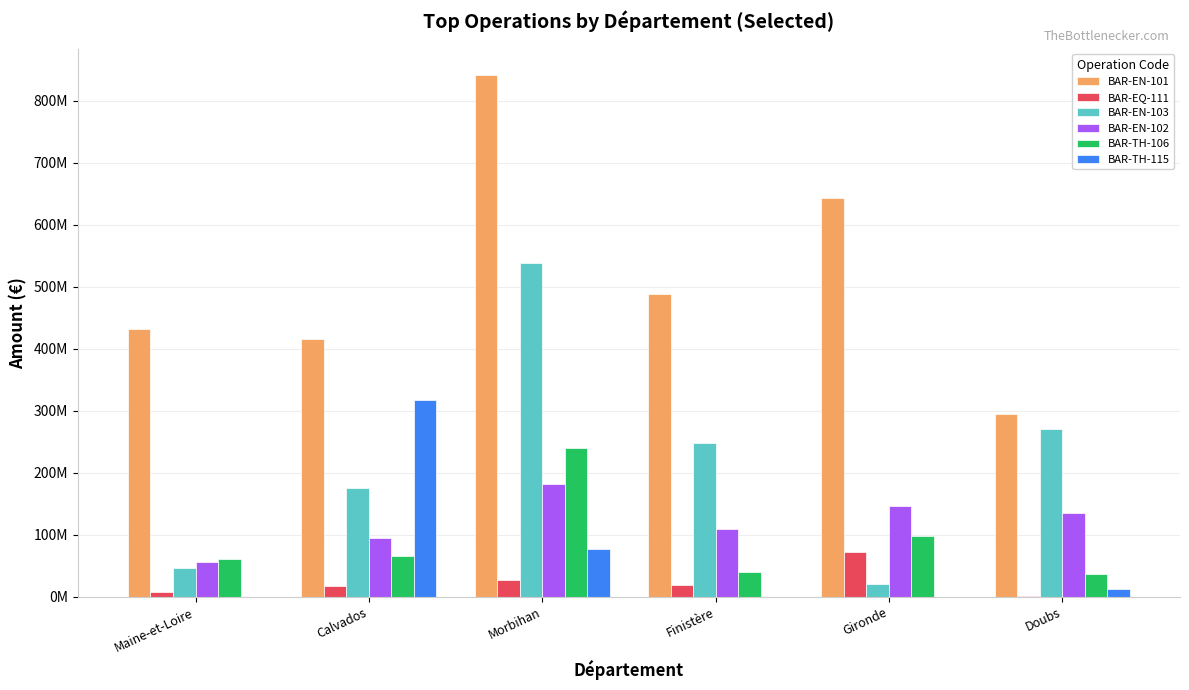

Which series has the largest total across all categories?

BAR-EN-101